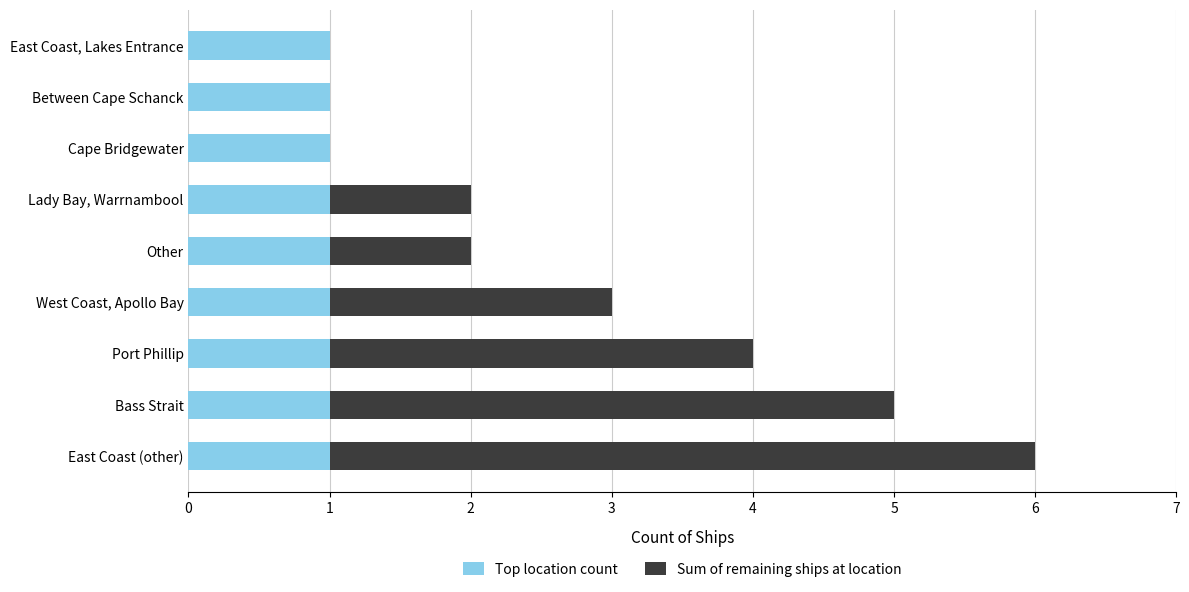

What are all the series names shown in the legend?

Top location count, Sum of remaining ships at location